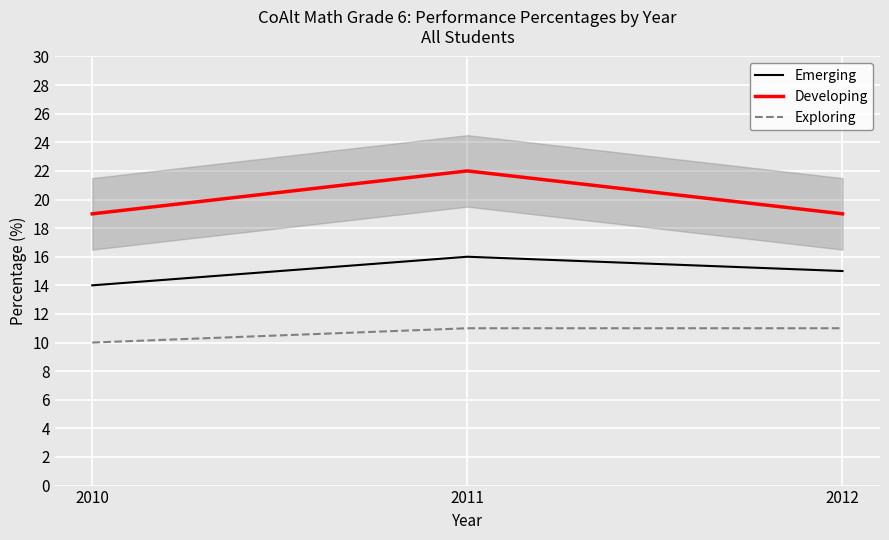

Which label corresponds to the smallest value in the chart?

2010